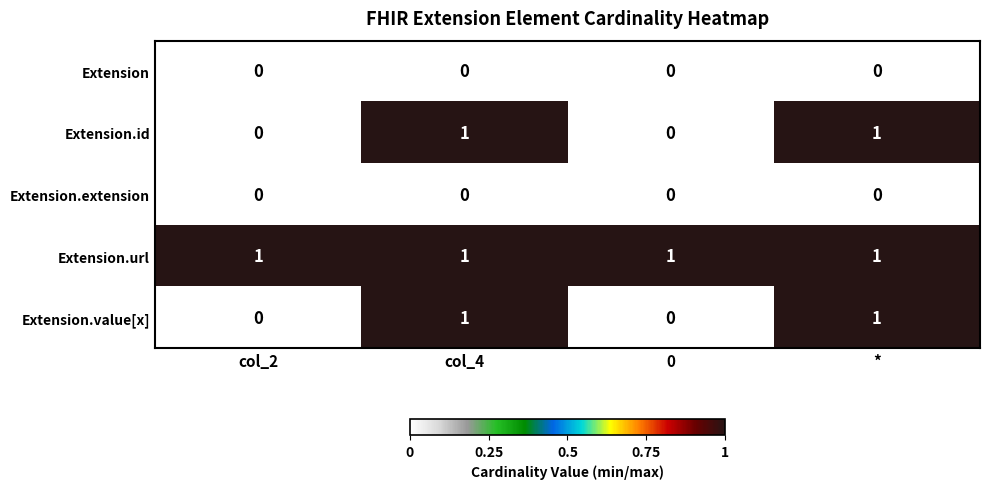

Reading left to right, transcribe all the data shown in this chart.

Extension: col_2=0	col_4=0	0=0	*=0
Extension.id: col_2=0	col_4=1	0=0	*=1
Extension.extension: col_2=0	col_4=0	0=0	*=0
Extension.url: col_2=1	col_4=1	0=1	*=1
Extension.value[x]: col_2=0	col_4=1	0=0	*=1